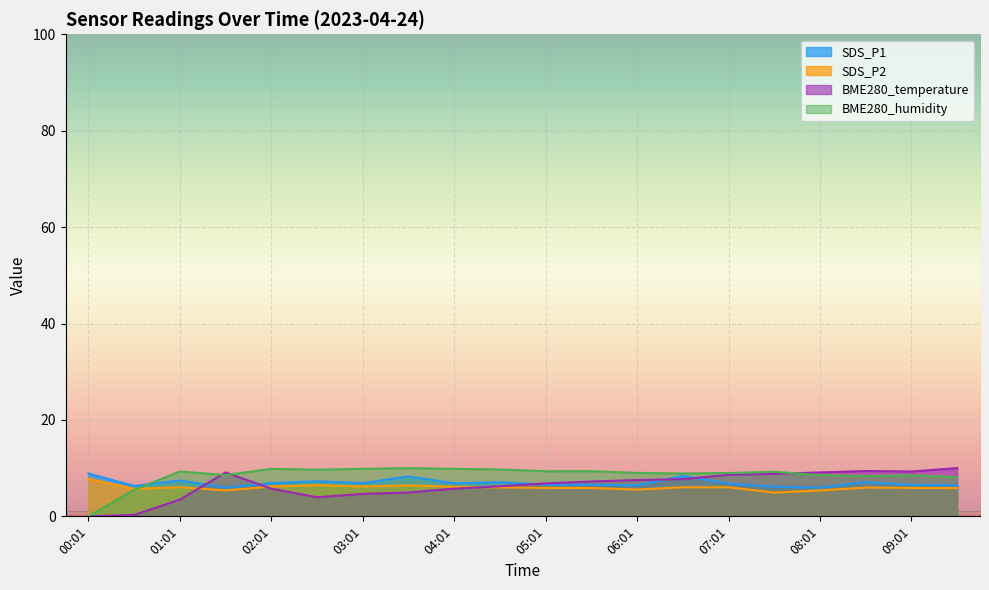

The value of SDS_P2 at 05:31 is 9.5. True or false?

False